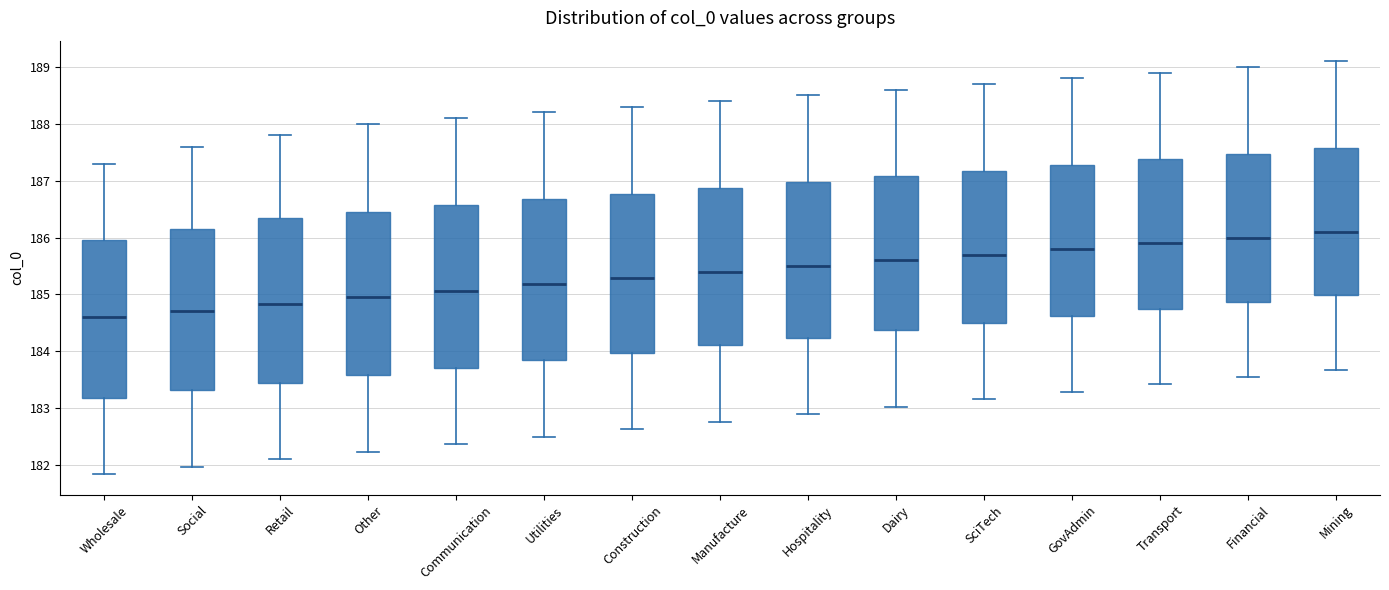

Where is the upper edge of the box for Mining on the y-axis? The values are not printed on the chart, so give them approximately, as read against the axis.

187.6